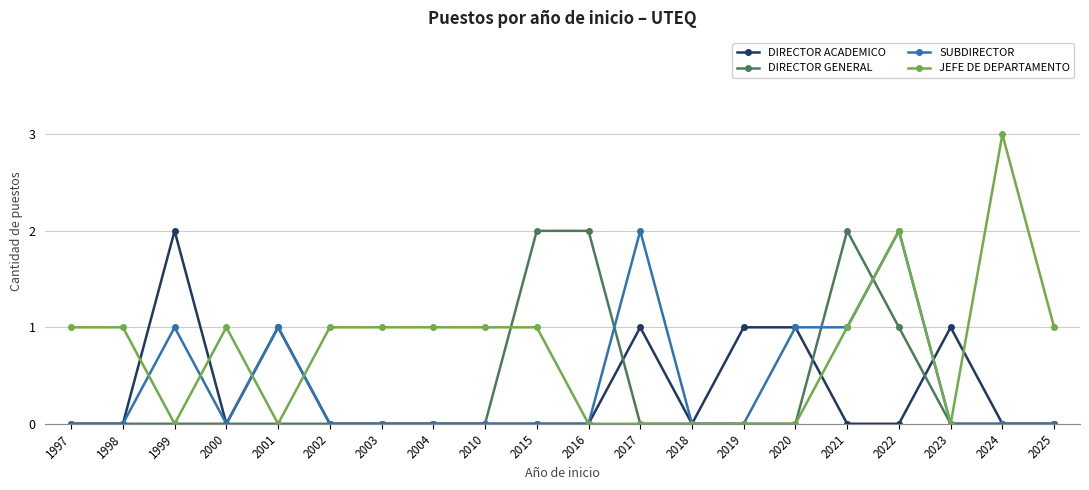

What is the total value across all series at 1998?

1